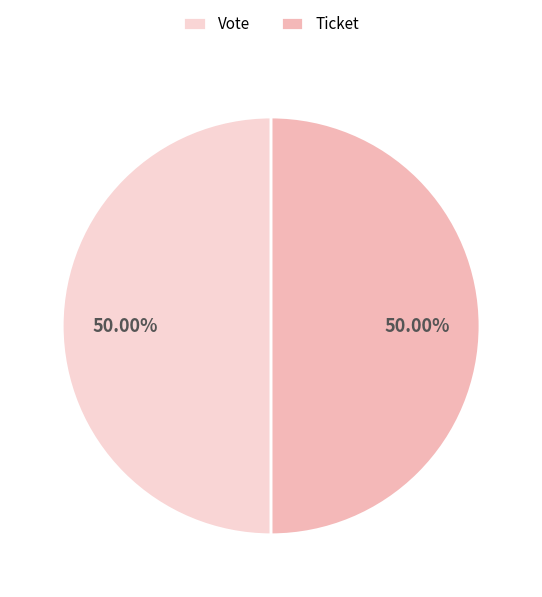

Combined, do Ticket and Vote account for over 50%?

Yes